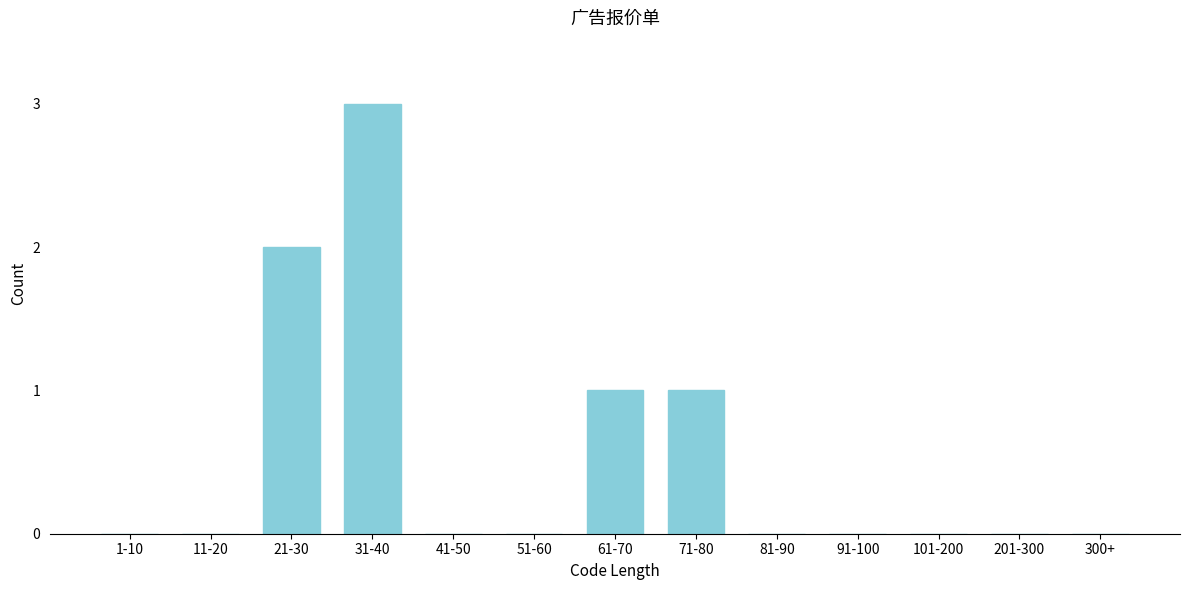

Reading left to right, list all the values displayed in this chart.

1-10=0	11-20=0	21-30=2	31-40=3	41-50=0	51-60=0	61-70=1	71-80=1	81-90=0	91-100=0	101-200=0	201-300=0	300+=0